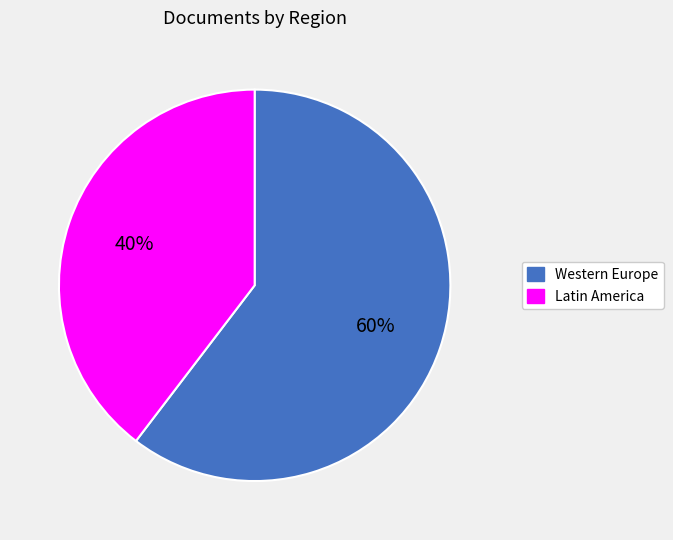

Does Latin America represent more than half of the total?

No